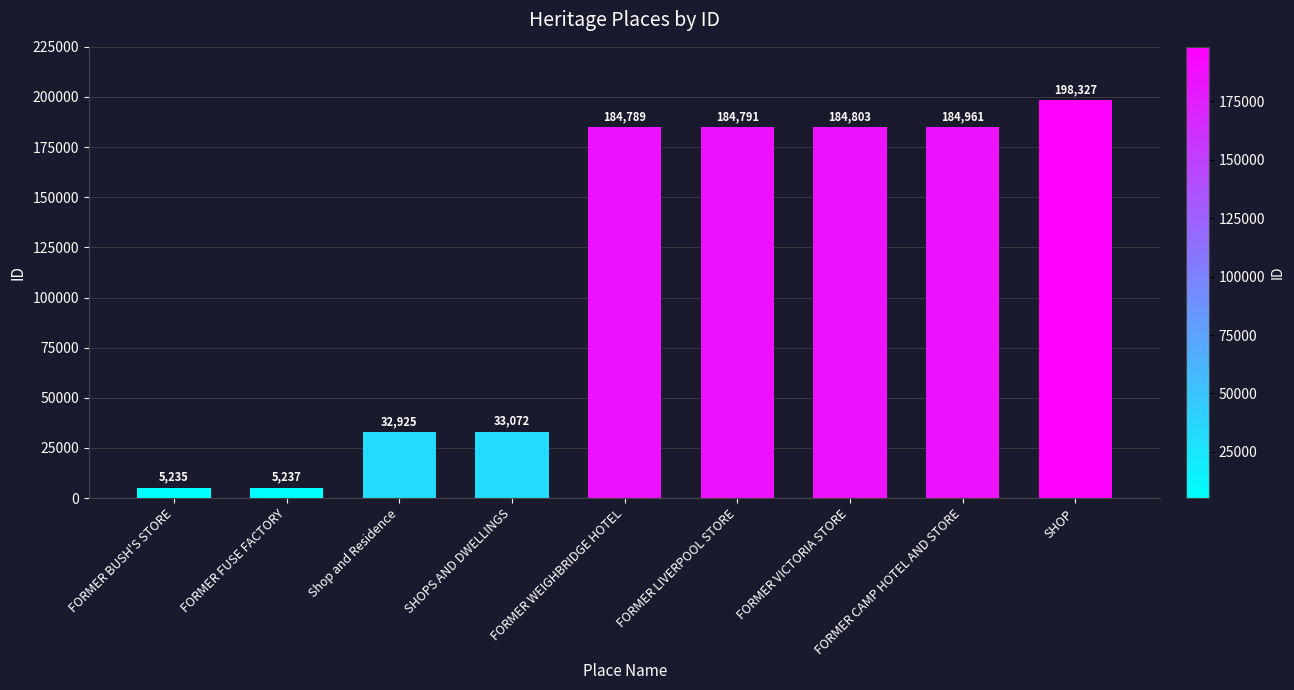

Is it true that the value at FORMER LIVERPOOL STORE is 258866?

False